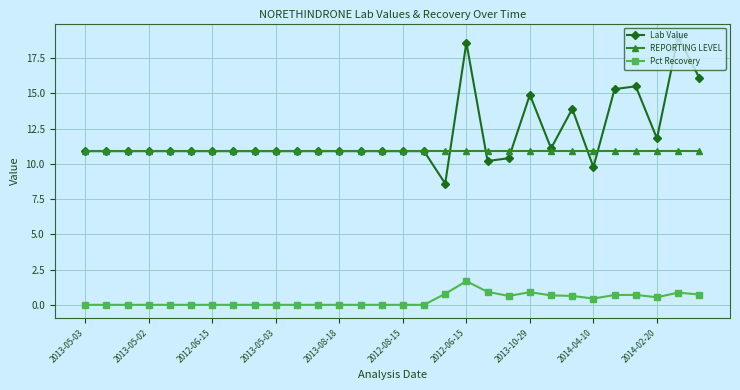

True or false: REPORTING LEVEL and Pct Recovery cross at least once.

False